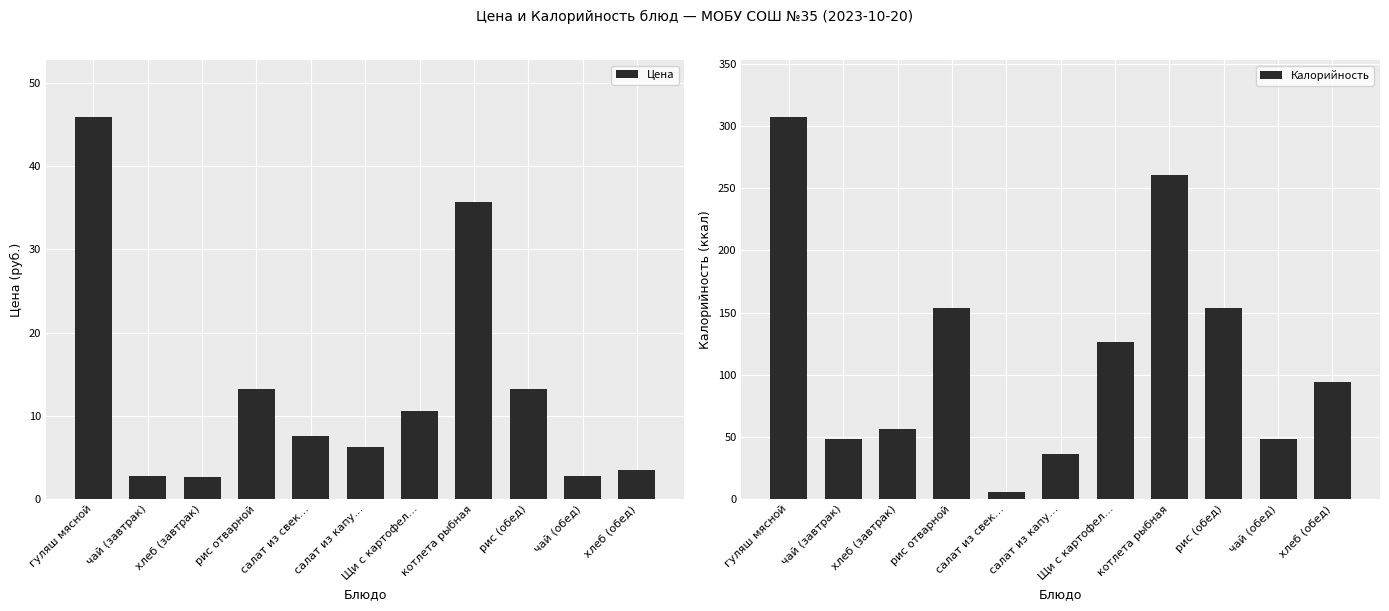

What are all the series names shown in the legend?

Цена, Калорийность